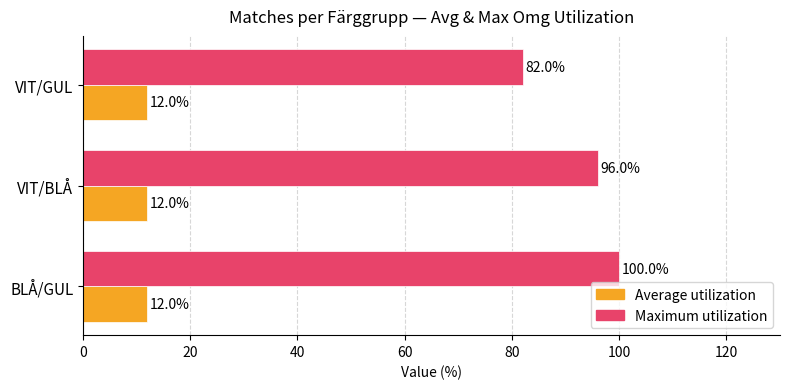

What are all the series names shown in the legend?

Average utilization, Maximum utilization